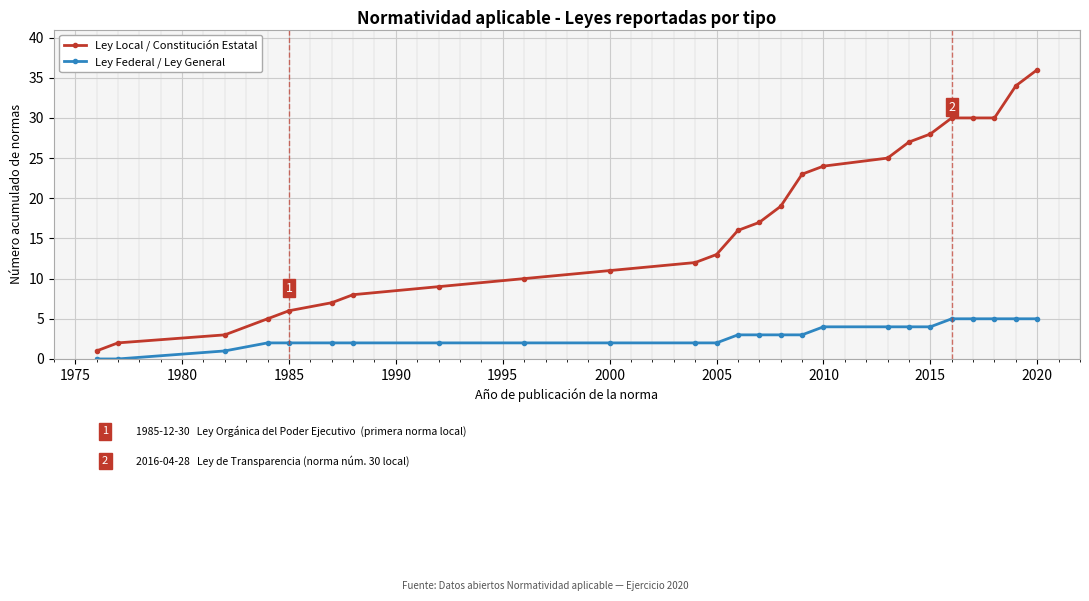

What is the greatest value displayed?

36